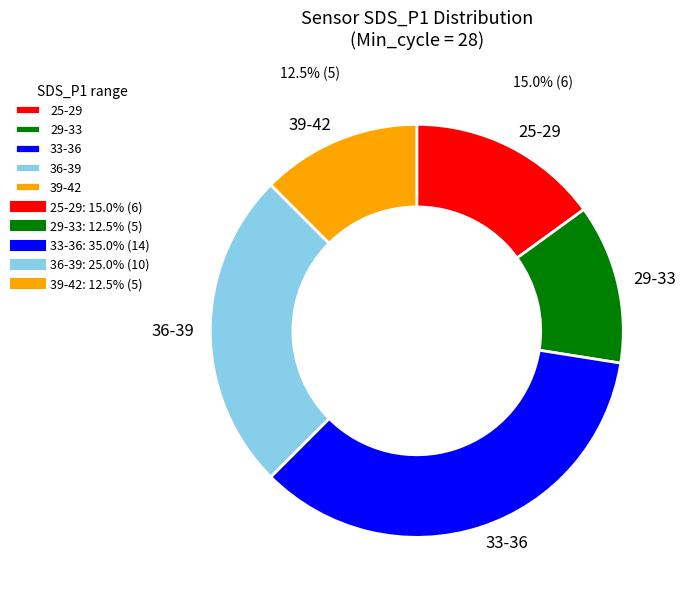

Approximately how many times larger is the value at 36-39 compared to 33-36?

0.7